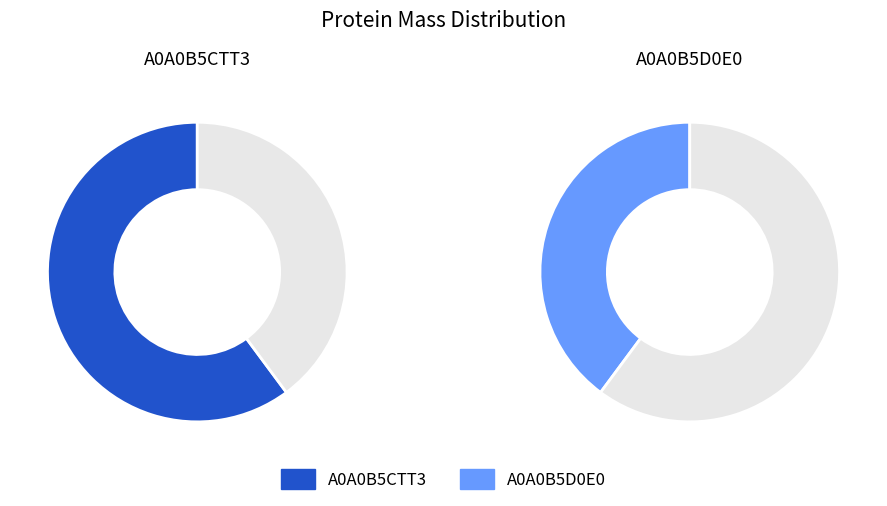

Is the sum of A0A0B5CTT3 and A0A0B5D0E0 greater than half?

Yes